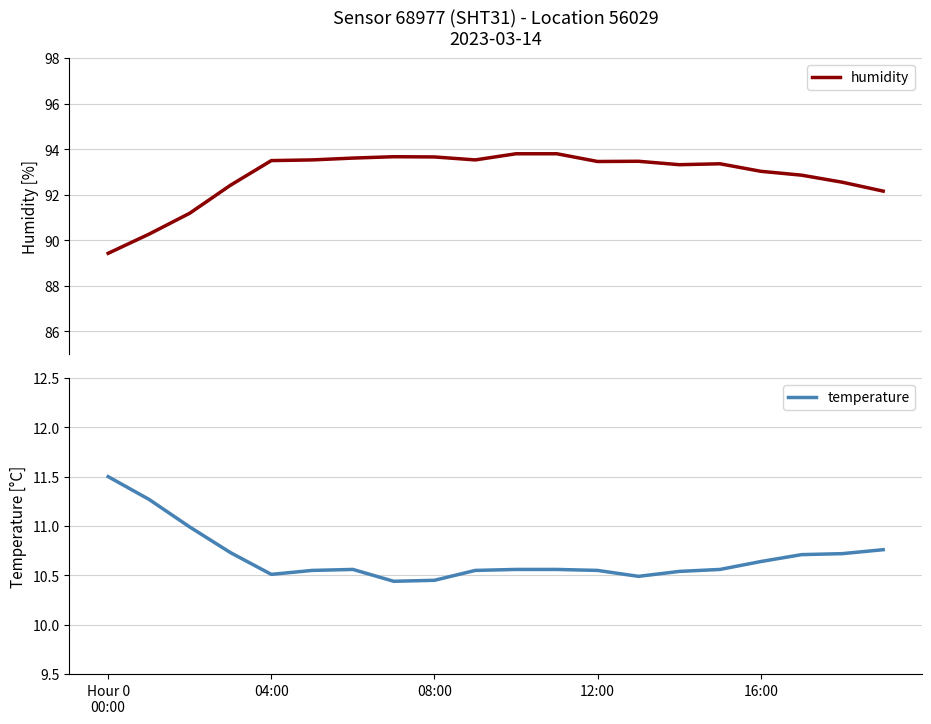

Which series has the largest range (max minus min)?

humidity